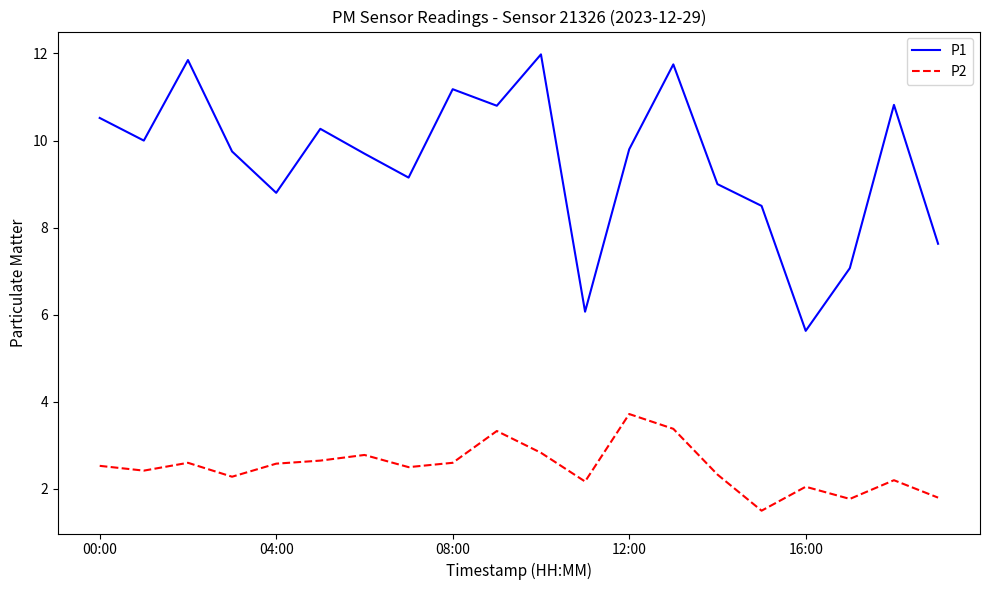

What is the minimum value for P1?

5.6